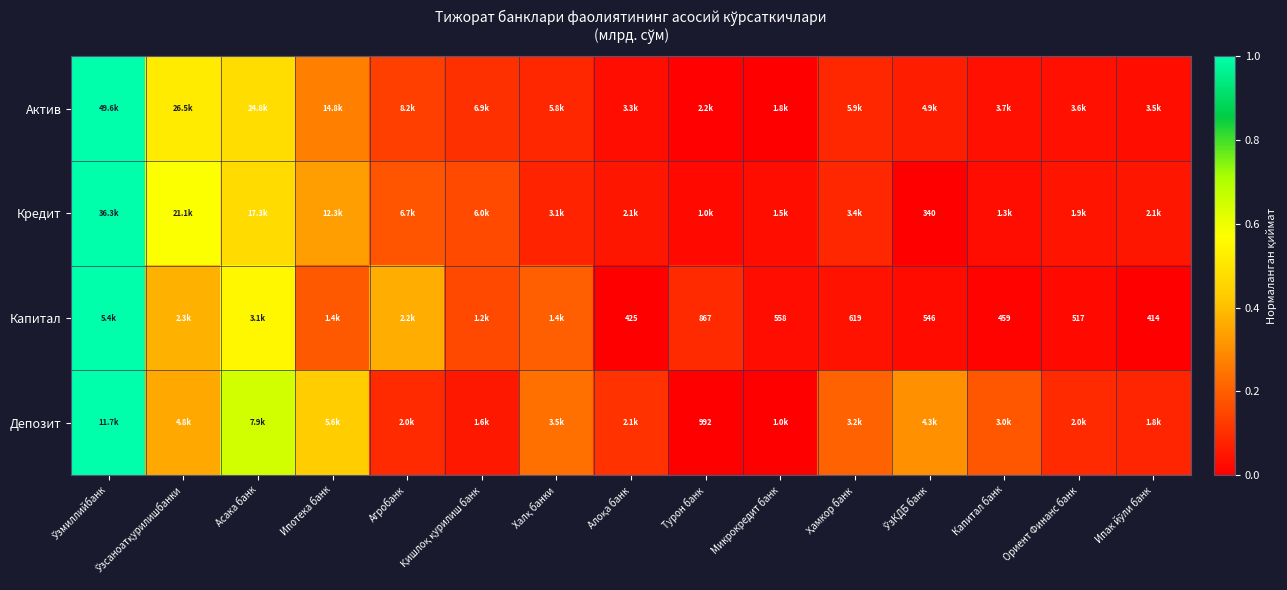

List the series in order of their peak value, lowest first.

Капитал, Депозит, Кредит, Актив